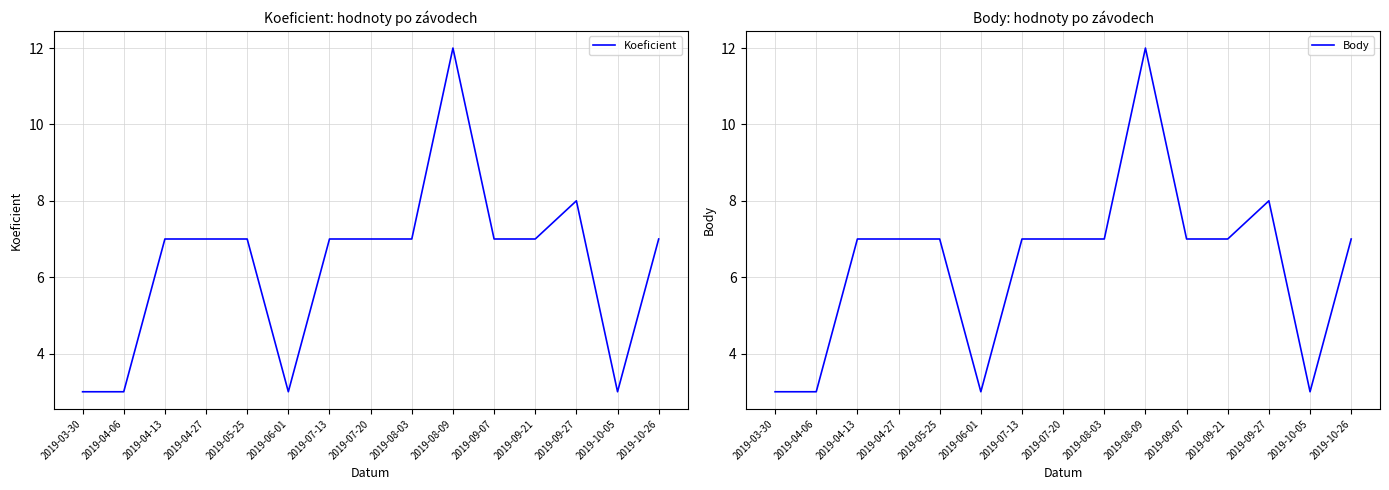

What is the sum of all Koeficient values?

95